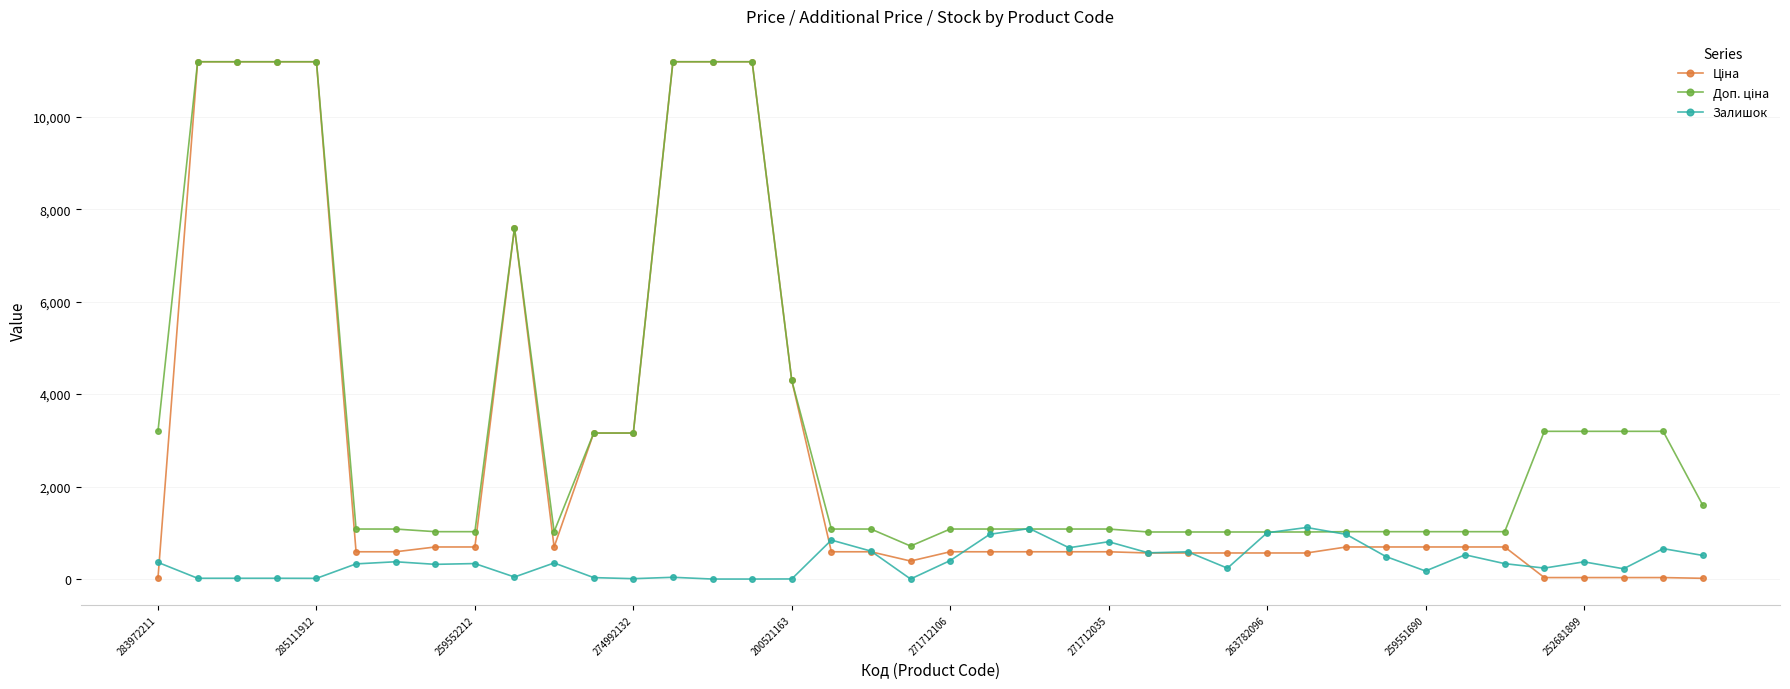

Does the chart display data point markers on the line(s)?

Yes